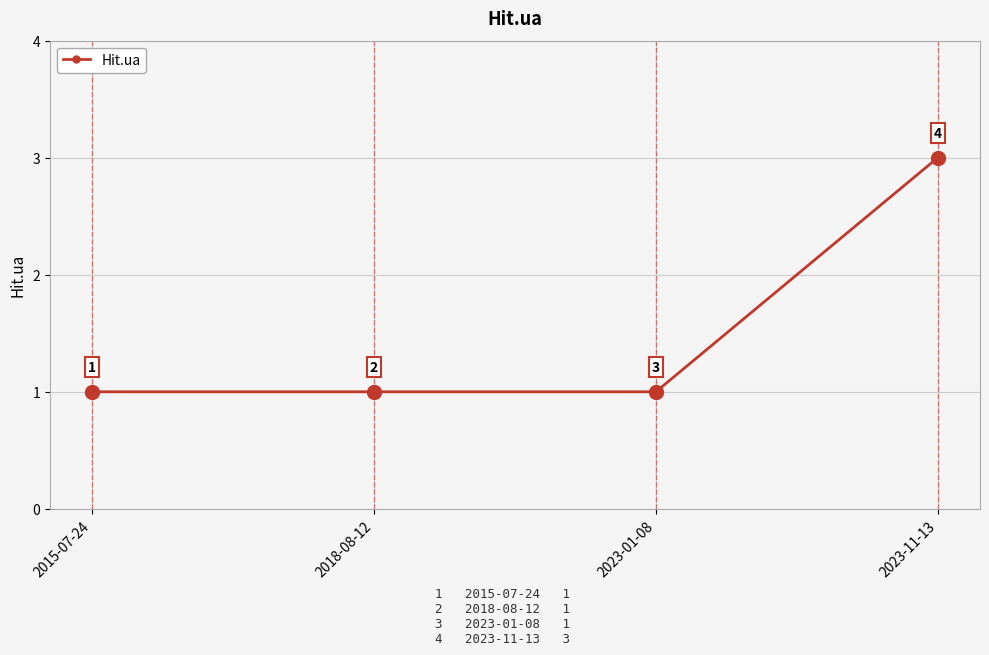

Reading left to right, what are all the values shown in this chart?

2015-07-24=1	2018-08-12=1	2023-01-08=1	2023-11-13=3